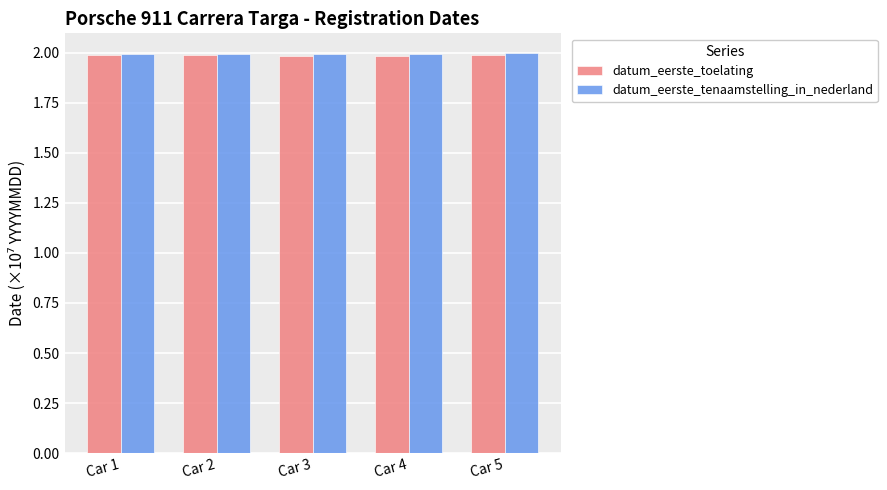

Reading right to left, list all the values displayed in this chart.

datum_eerste_toelating: 2.0	2.0	2.0	2.0	2.0
datum_eerste_tenaamstelling_in_nederland: 2.0	2.0	2.0	2.0	2.0